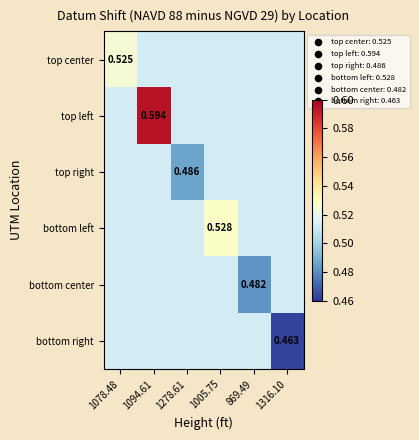

List the labels in order of top left value, largest first.

1094.61, 1078.48, 1278.61, 1005.75, 869.49, 1316.10